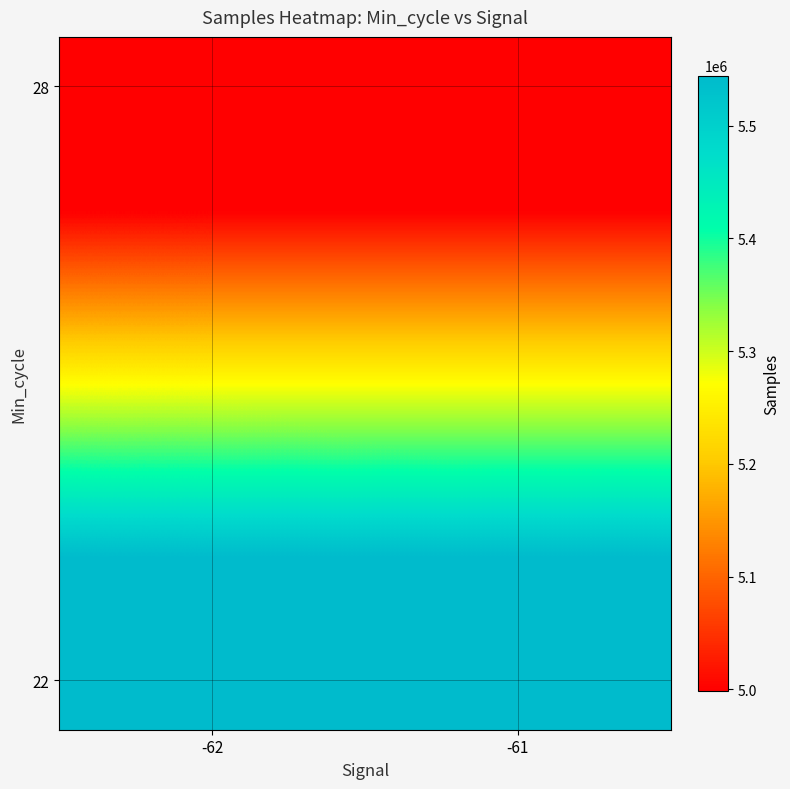

Which category has the lowest value across all series?

-62